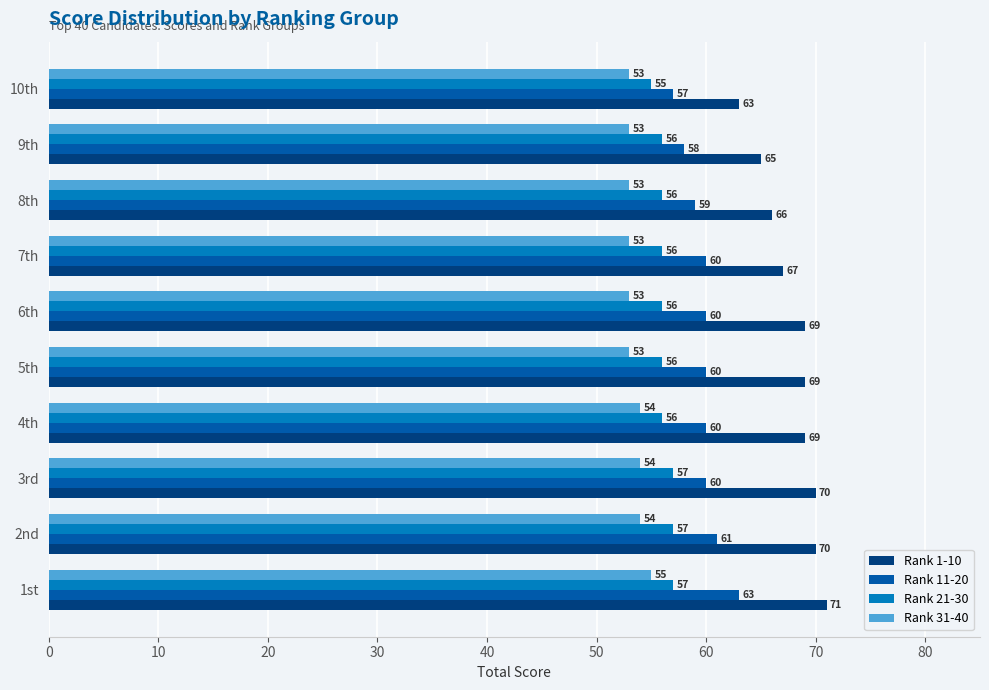

What is the difference between the highest and lowest values at 10th?

10